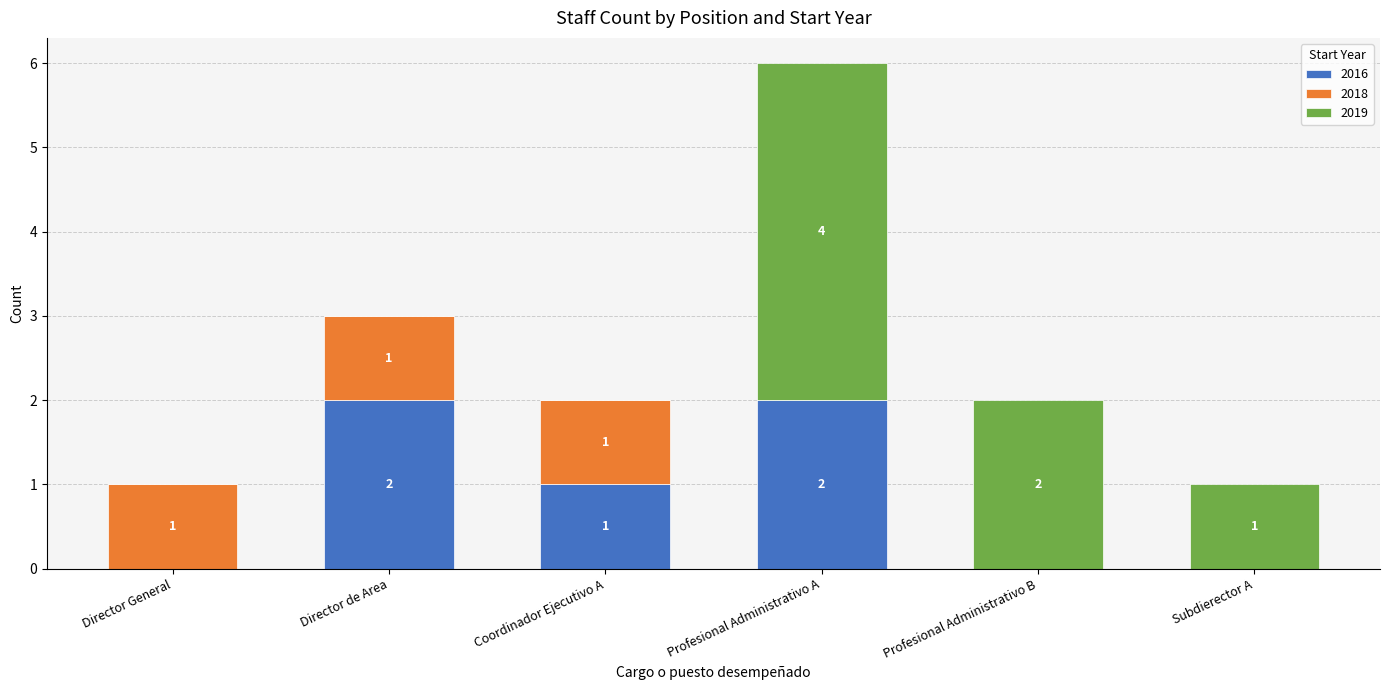

At which label does 2016 first exceed 1?

Director de Area